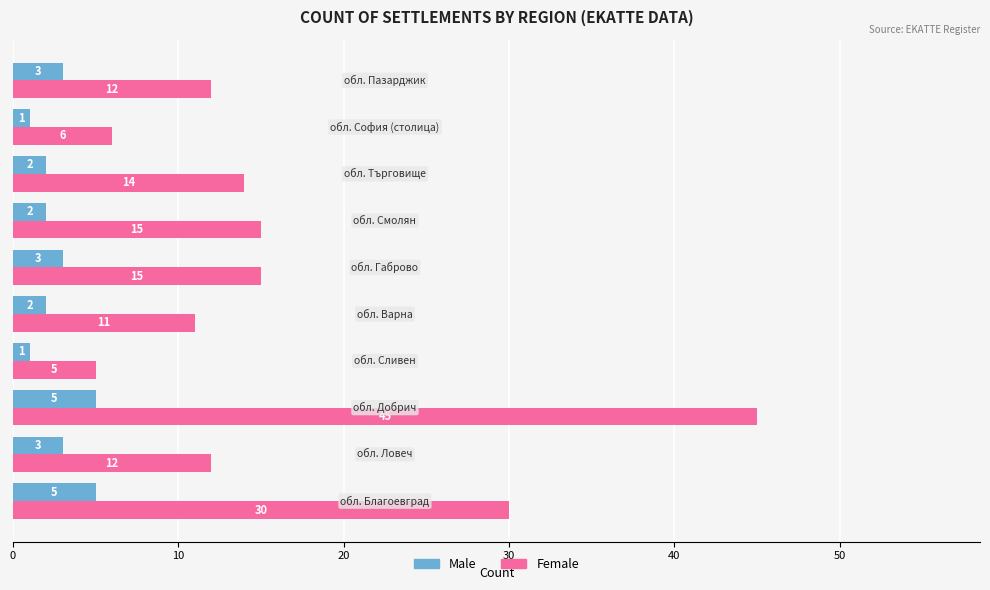

Rank the series by their maximum value, from lowest to highest.

Male, Female